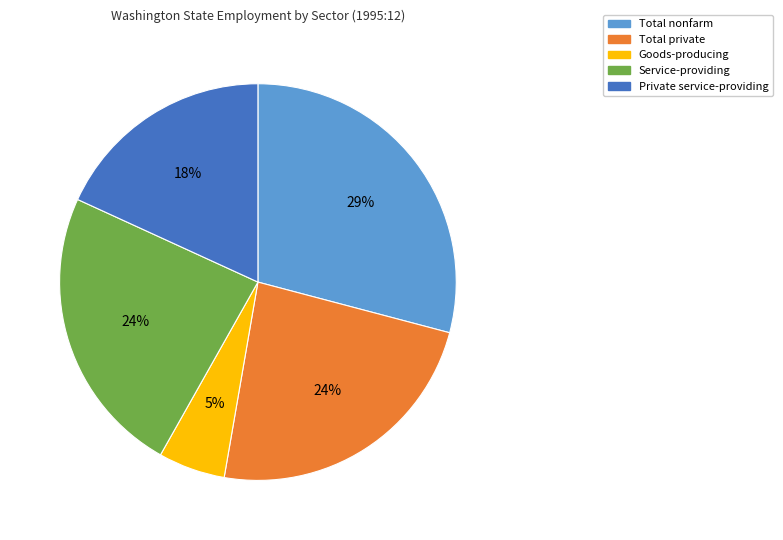

What percentage is the Goods-producing slice, to the nearest percent?

5%